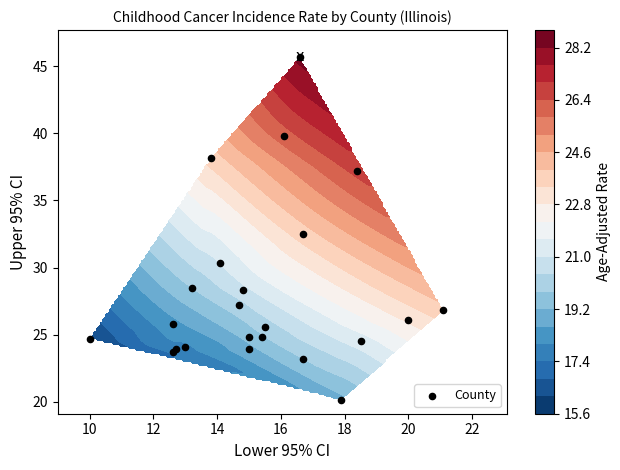

The chart shows a value of 41.2 at 14. True or false?

False